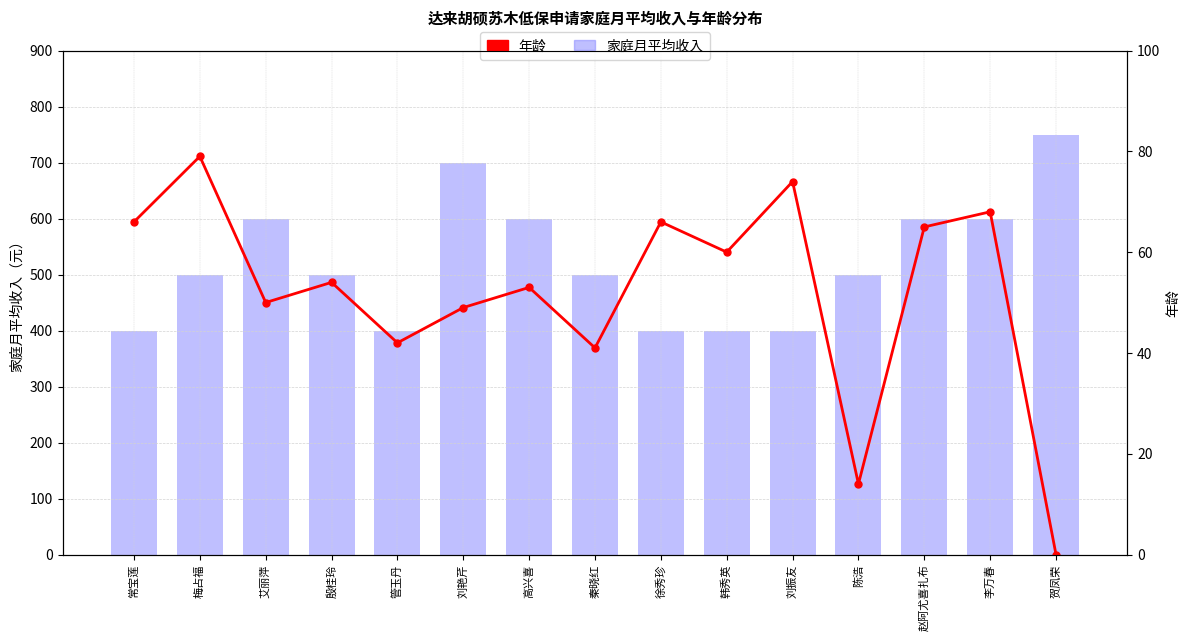

What is the greatest value displayed?

750